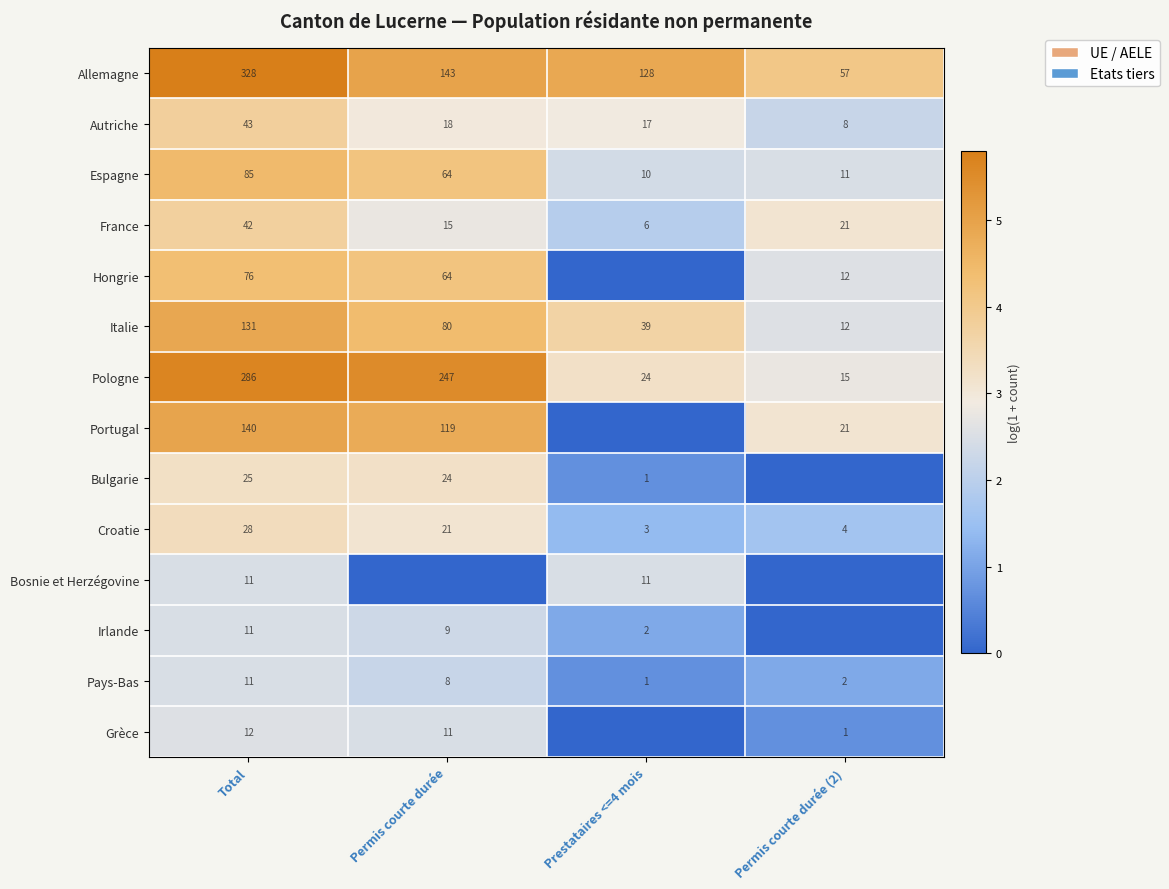

List the labels in order of Espagne value, smallest first.

Prestataires <=4 mois, Permis courte durée (2), Permis courte durée, Total